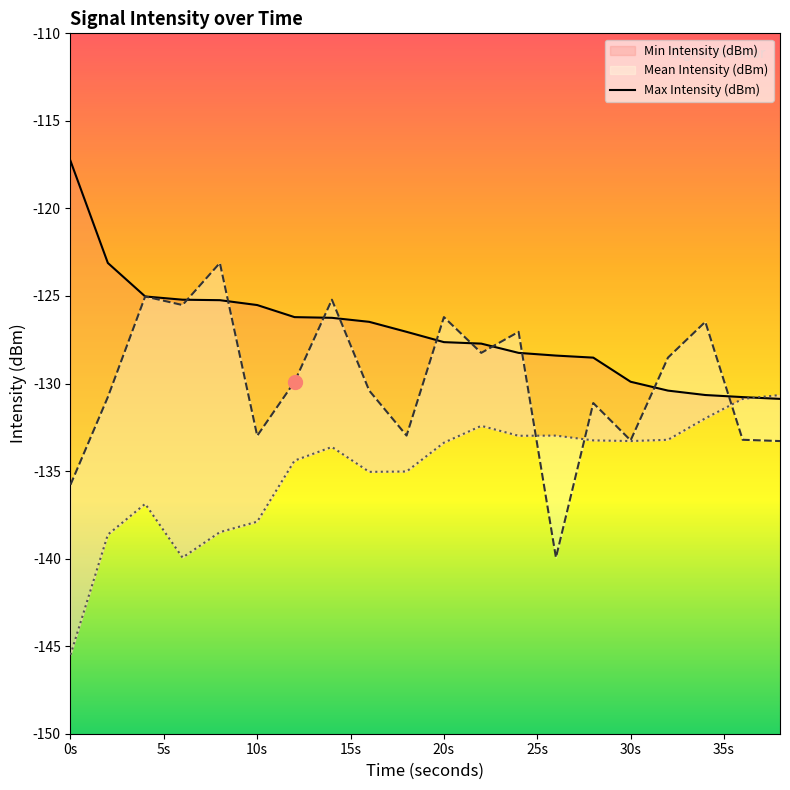

What is the approximate value at 0s?

-117.3